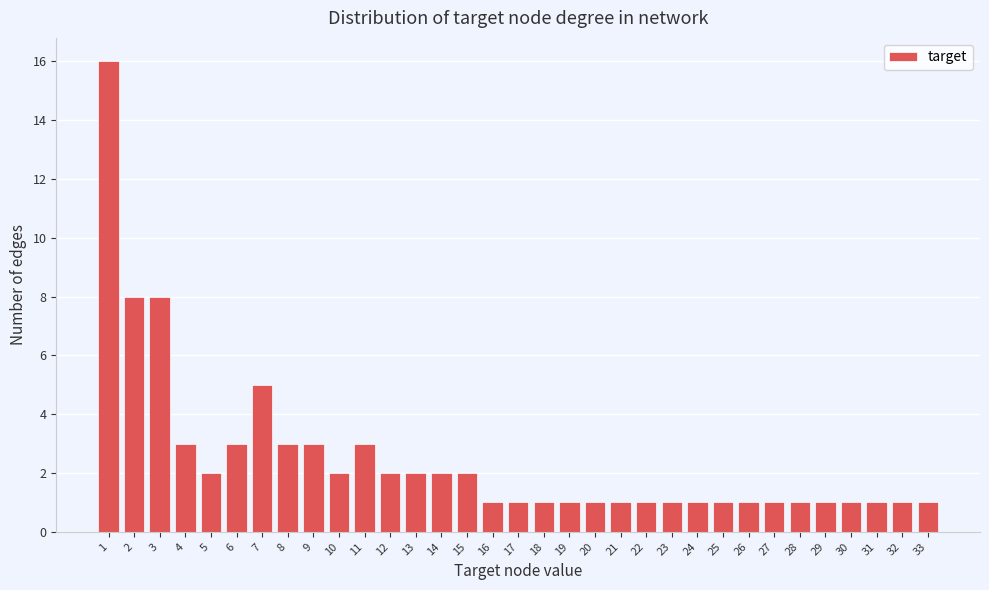

What is the value of the 7th bar from the left?

5